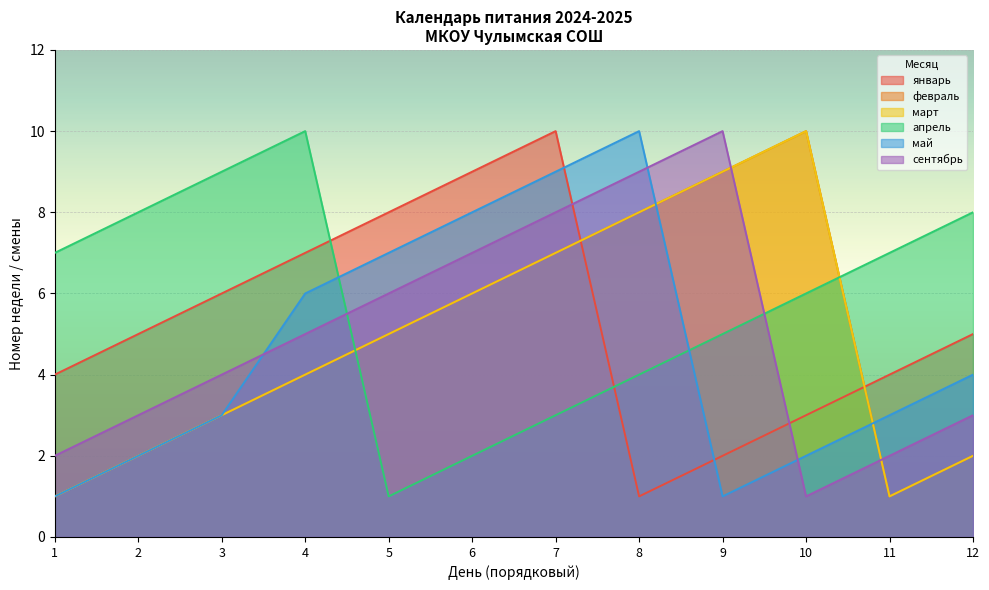

What is the sum of the май values at 10 and 4?

8